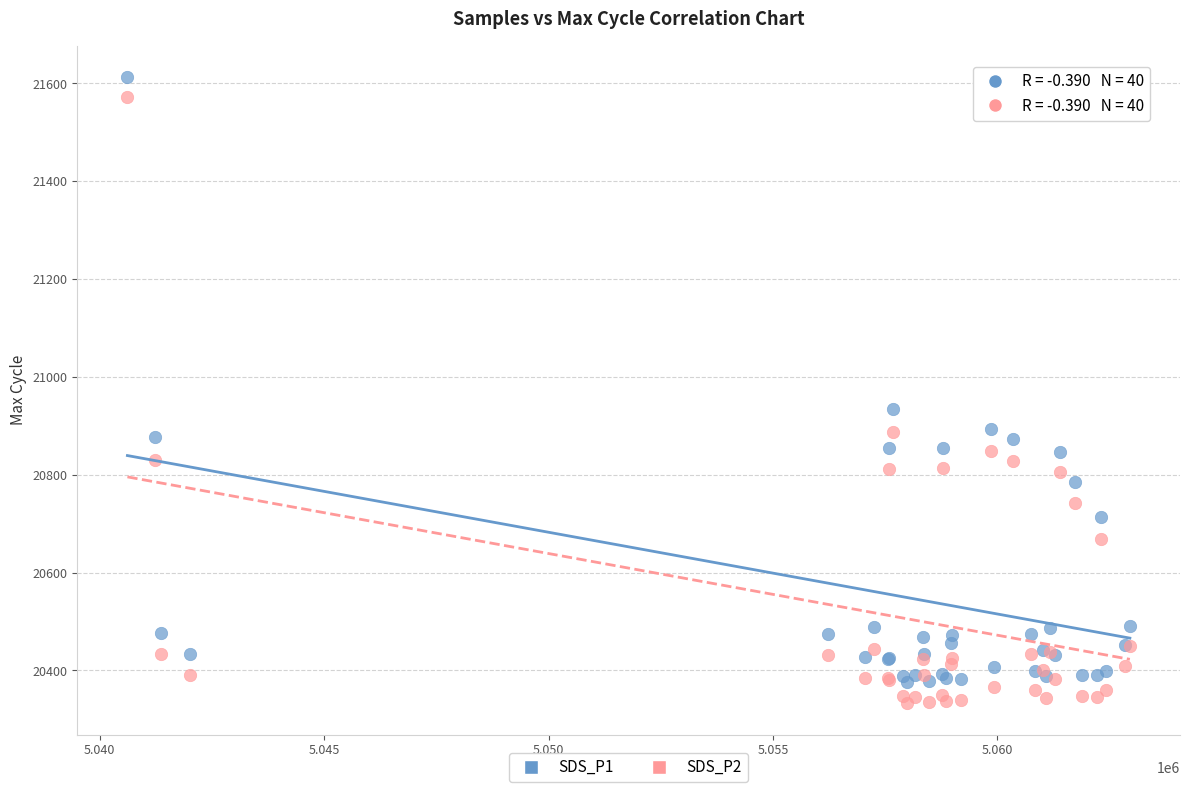

Across all series, what Y value is closest to 20973?

20935.0